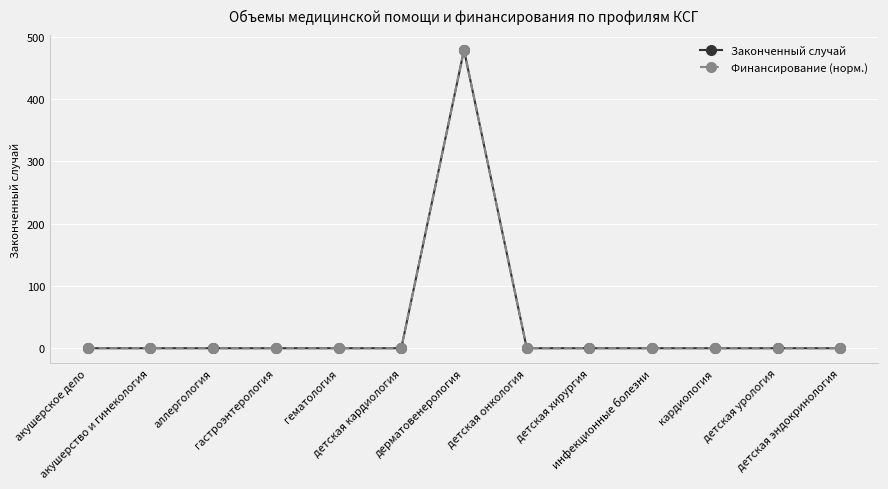

Does the chart have visible grid lines?

Yes